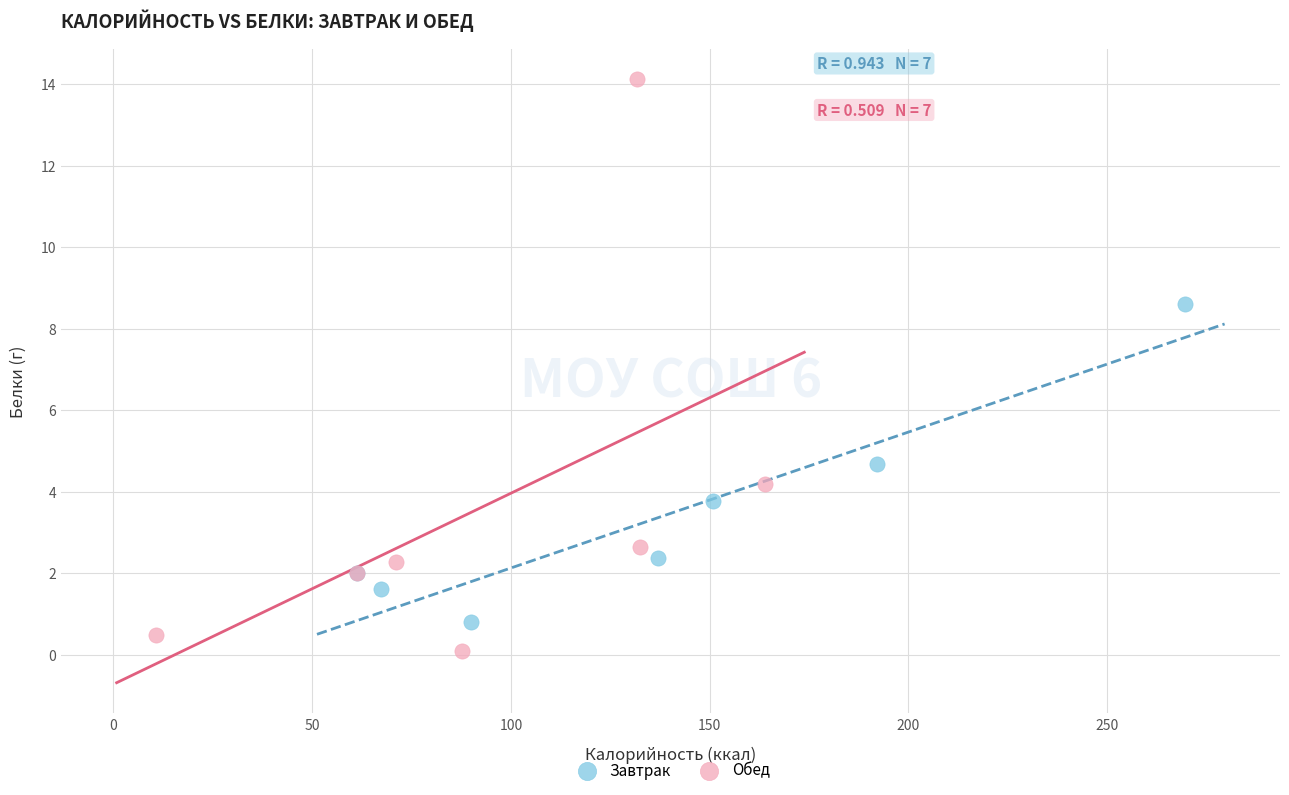

Which series has the largest Y range (max minus min)?

Обед